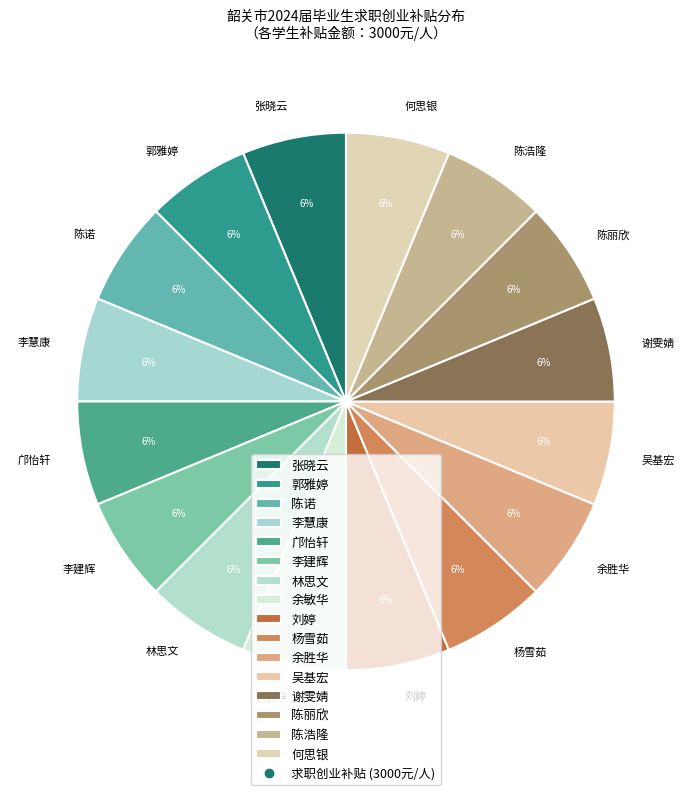

What is the ratio of the value at 邝怡轩 to the value at 李慧康?

1.0